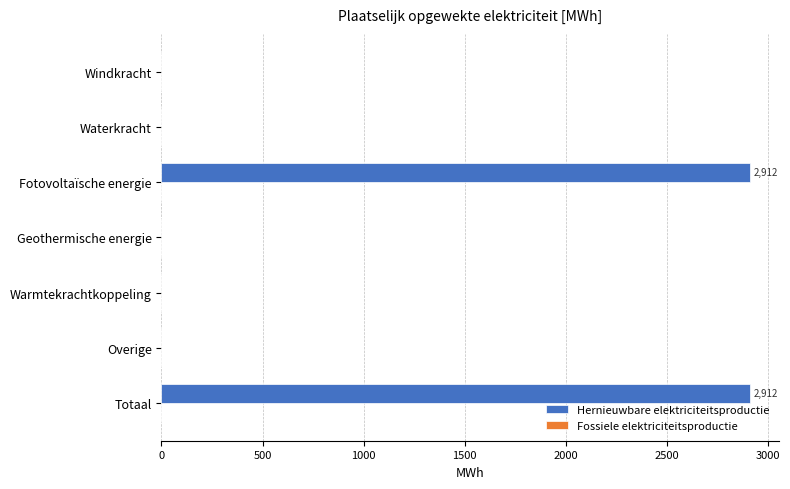

True or false: the data shows 1392.1 at Warmtekrachtkoppeling.

False